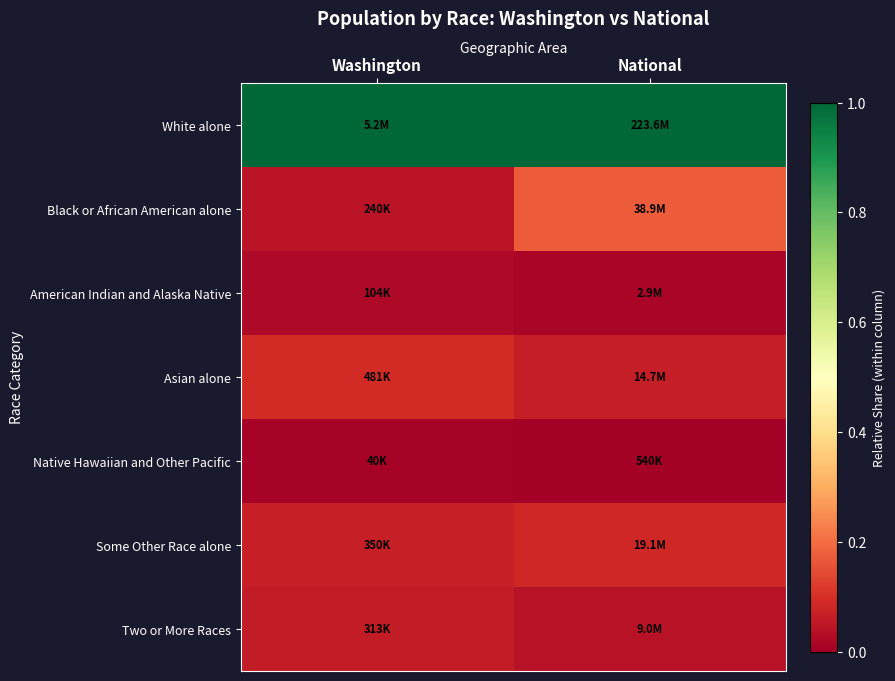

Reading left to right, what are all the values shown in this chart?

White alone: Washington=1.0	National=1.0
Black or African American alone: Washington=0.0	National=0.2
American Indian and Alaska Native: Washington=0.0	National=0.0
Asian alone: Washington=0.1	National=0.1
Native Hawaiian and Other Pacific: Washington=0.0	National=0.0
Some Other Race alone: Washington=0.1	National=0.1
Two or More Races: Washington=0.1	National=0.0